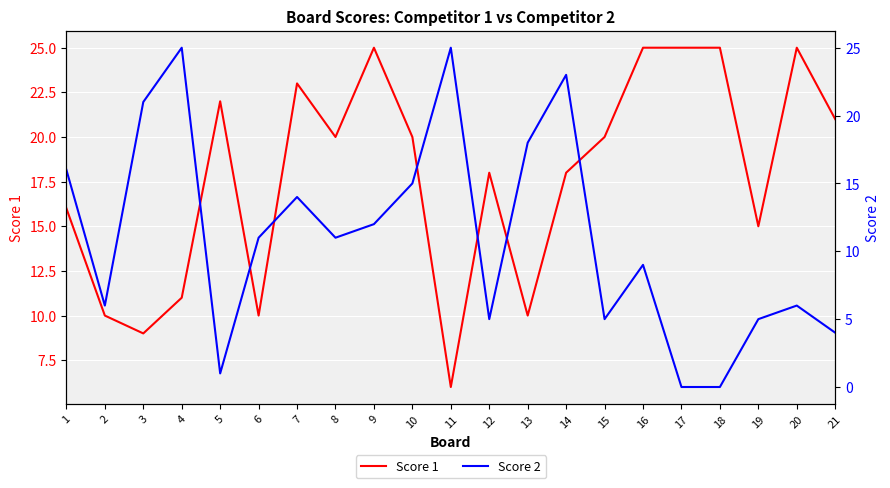

True or false: Score 2 has more than 1 points higher than both neighbors.

True